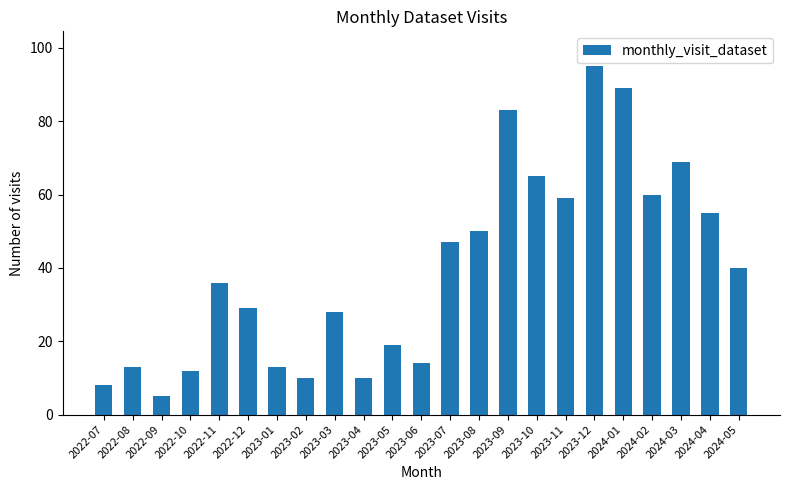

What is the change in value from 2024-01 to 2024-05?

-49